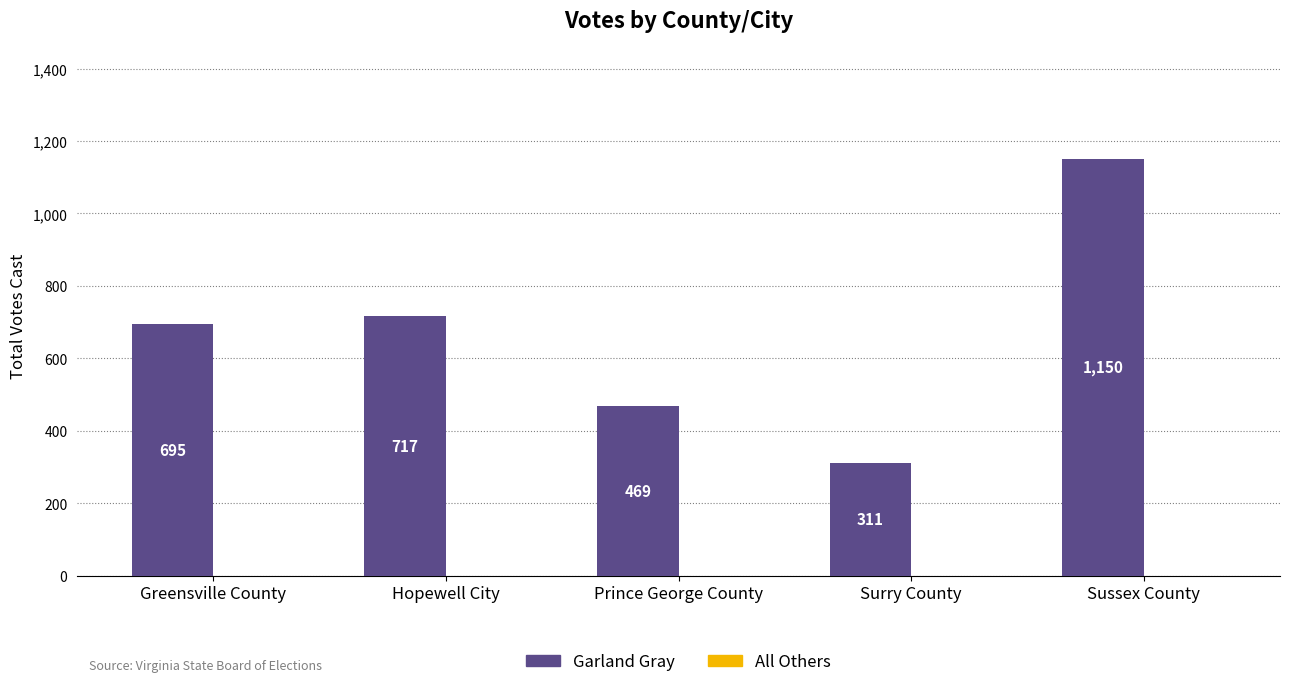

How many categories are shown in the chart?

5